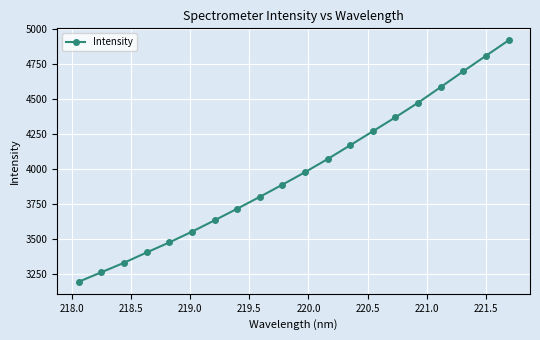

What is the difference between the maximum and second lowest values?

1660.9